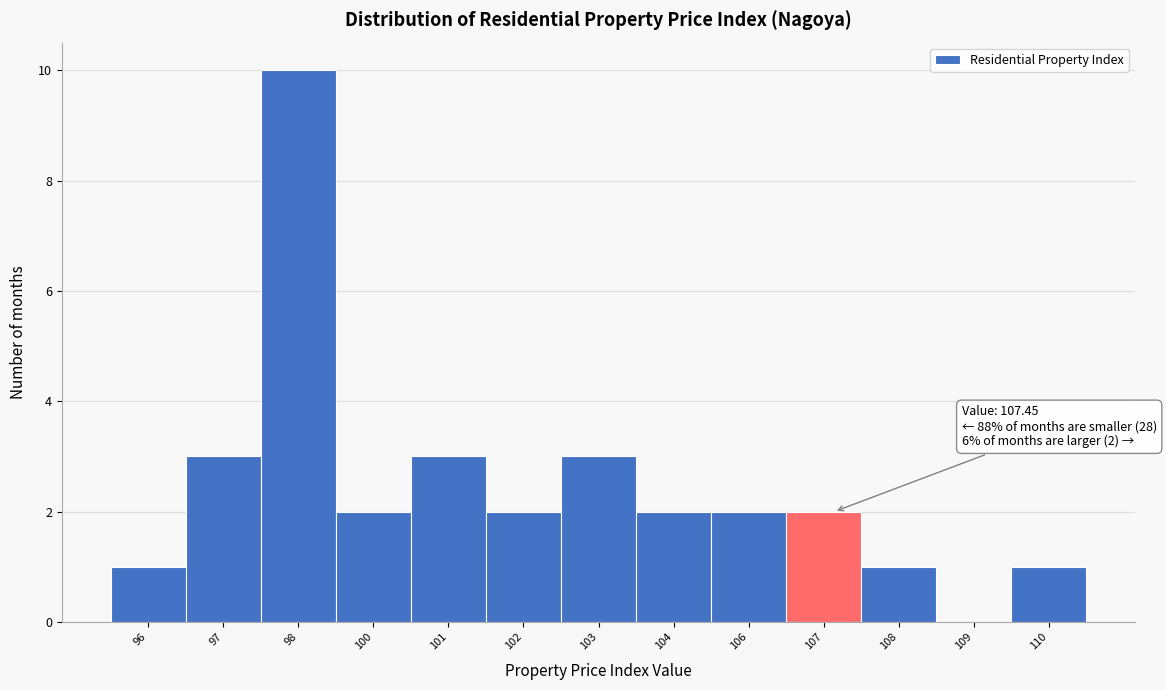

Reading left to right, extract all data points from this chart.

96=1	97=3	98=10	100=2	101=3	102=2	103=3	104=2	106=2	107=2	108=1	109=0	110=1